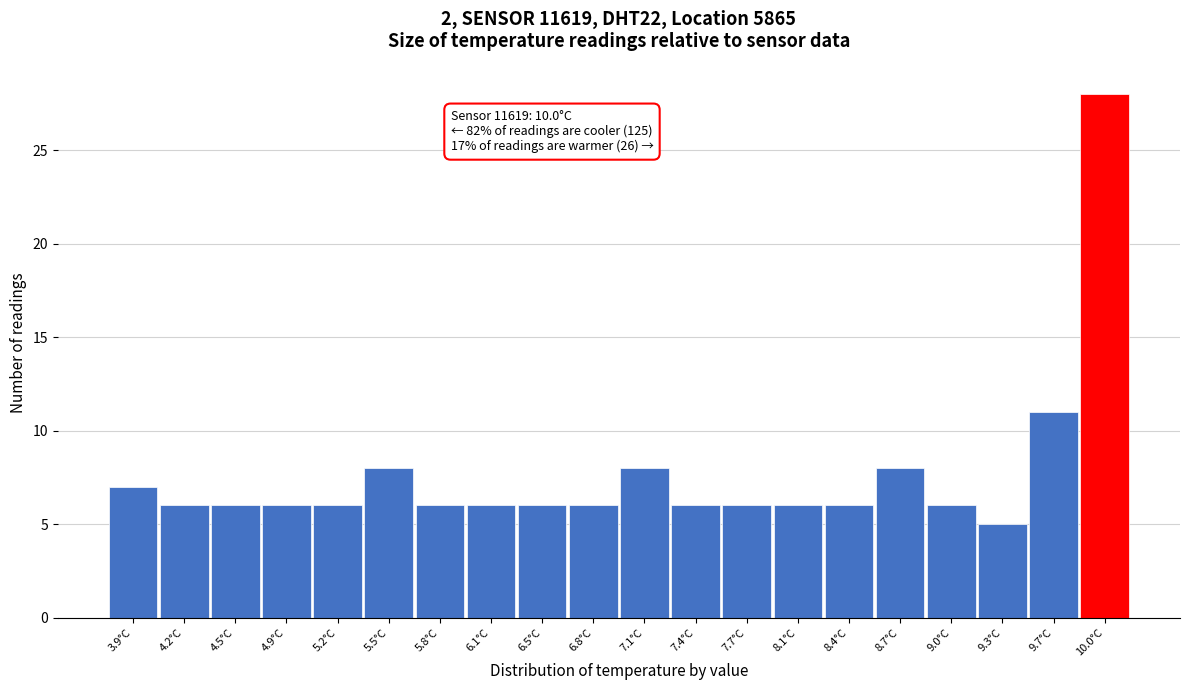

Reading left to right, list all the values displayed in this chart.

7	6	6	6	6	8	6	6	6	6	8	6	6	6	6	8	6	5	11	28